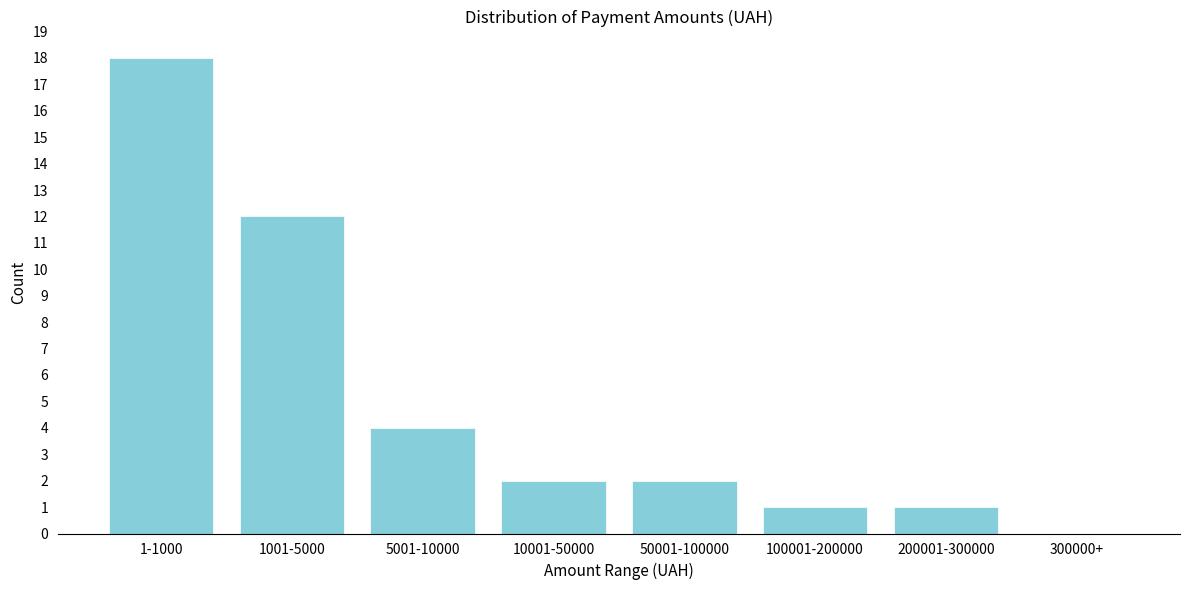

Reading left to right, what are all the values shown in this chart?

1-1000=18	1001-5000=12	5001-10000=4	10001-50000=2	50001-100000=2	100001-200000=1	200001-300000=1	300000+=0